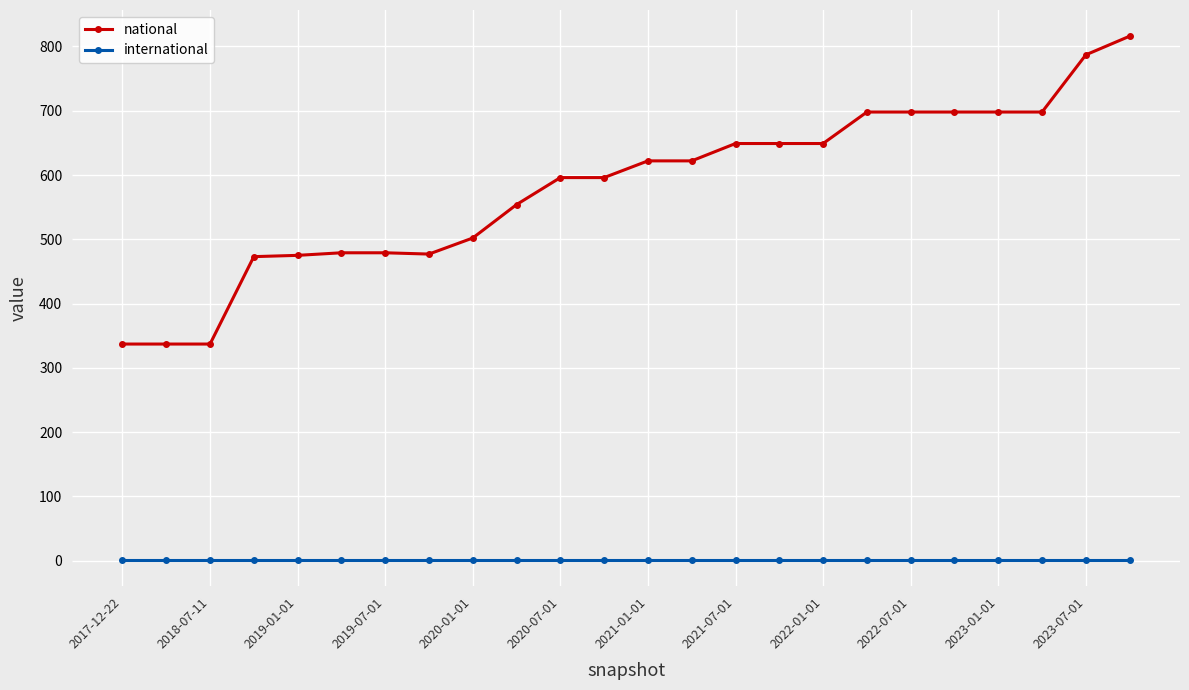

Which series has the largest range (max minus min)?

national